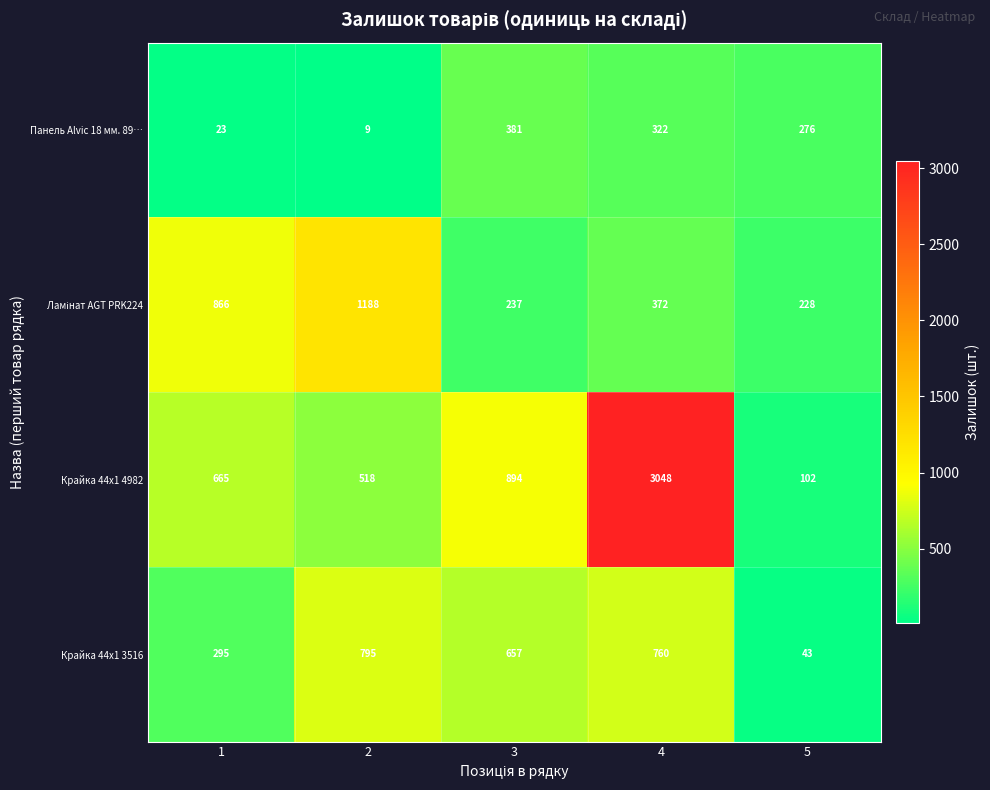

True or false: Крайка 44x1 4982 has a value of 170 at 5.

False